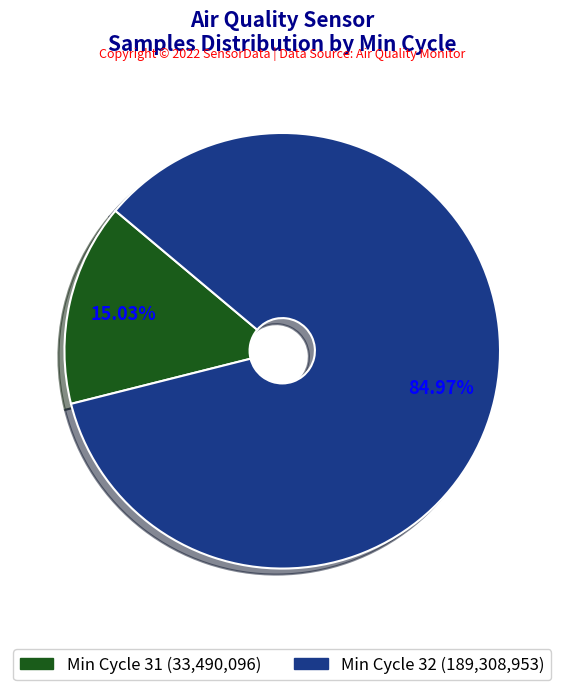

Count the number of slices in the pie.

2